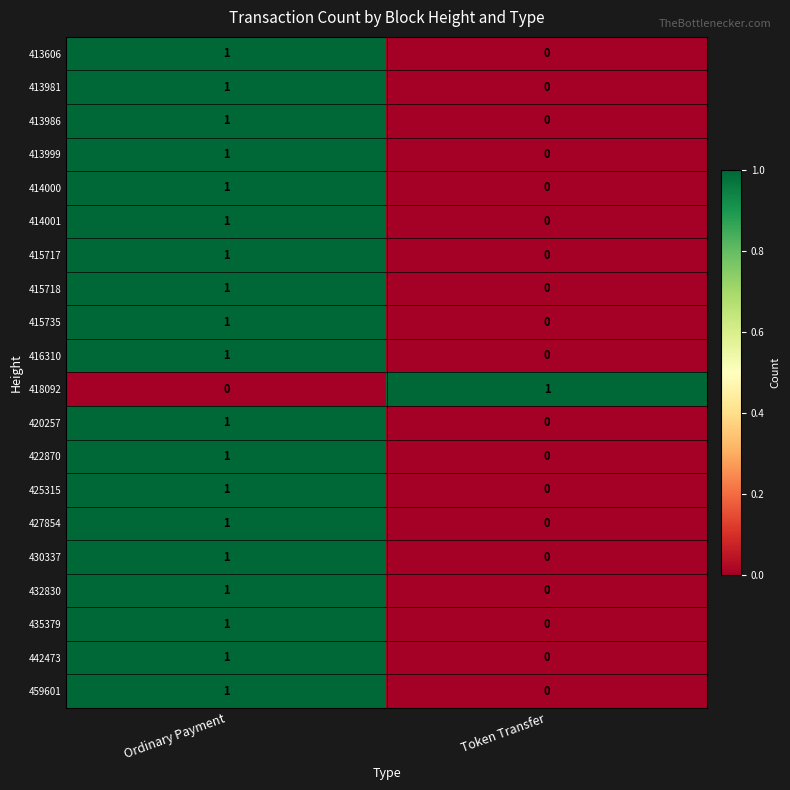

At which category is the sum across all series the highest?

Ordinary Payment